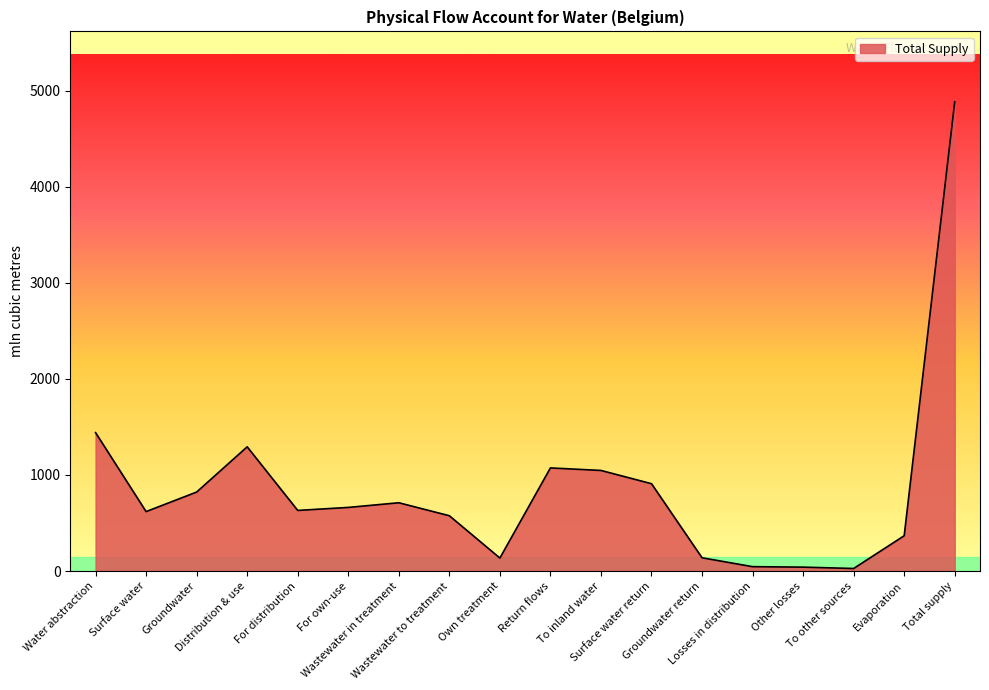

At which label is the value closest to 2455?

Water abstraction